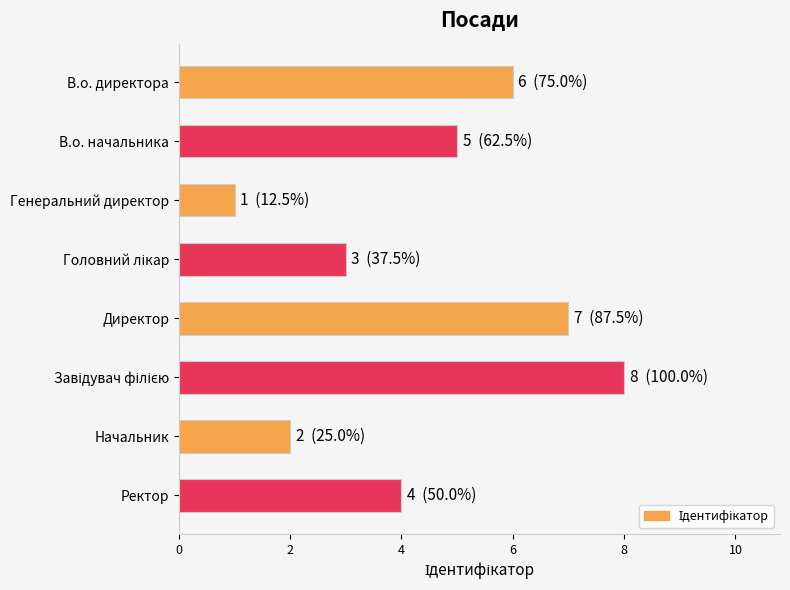

Does the chart contain any negative values?

No